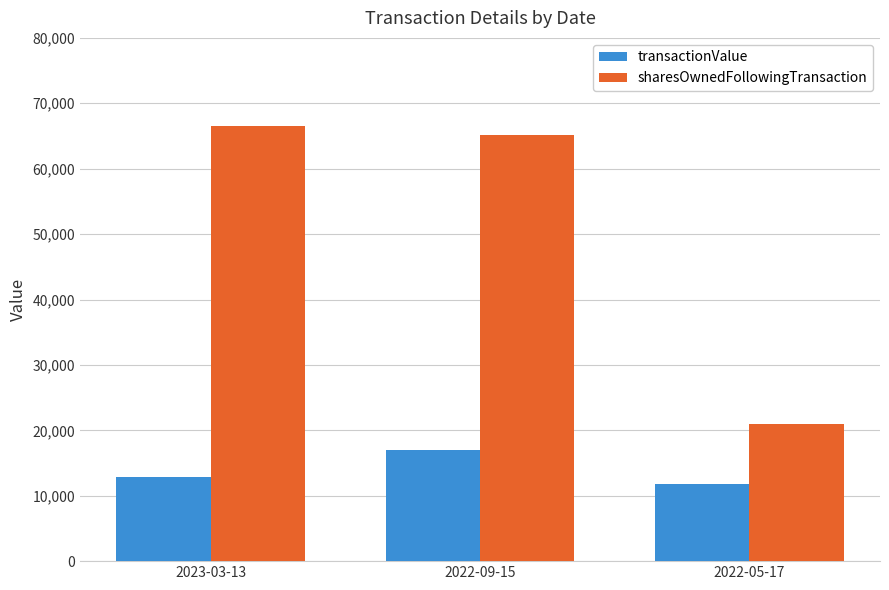

Count the number of data series in this chart.

2